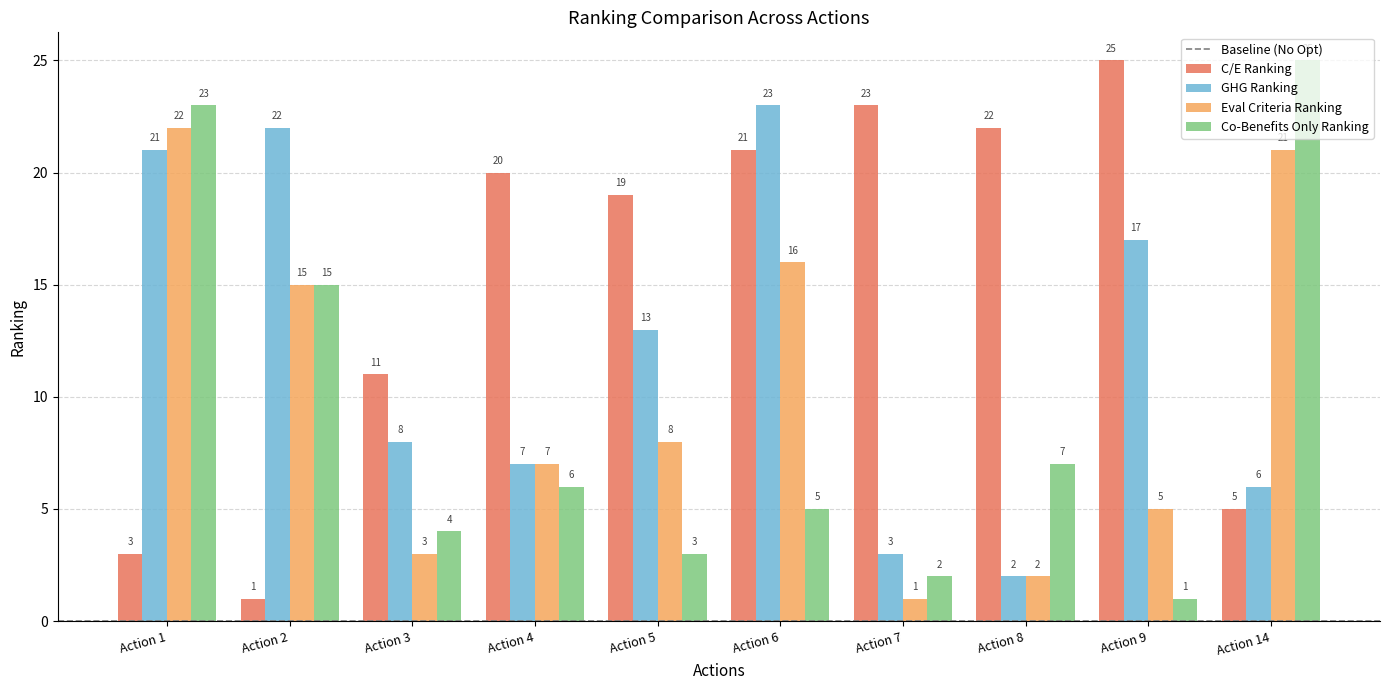

True or false: GHG Ranking has a value of 21 at Action 1.

True